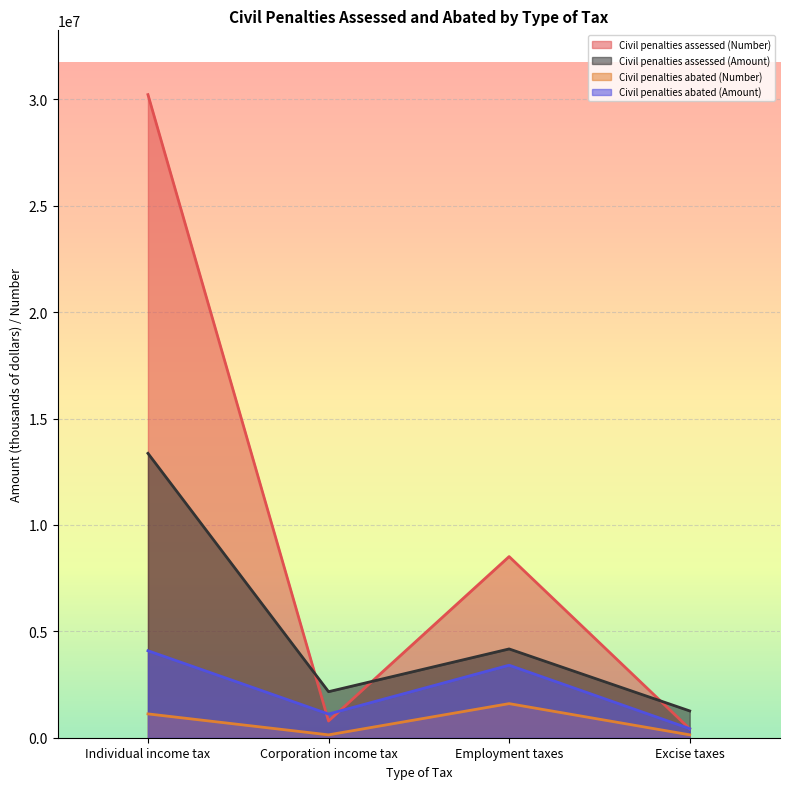

The Civil penalties assessed (Number) series shows 13458660 at Individual income tax. True or false?

False